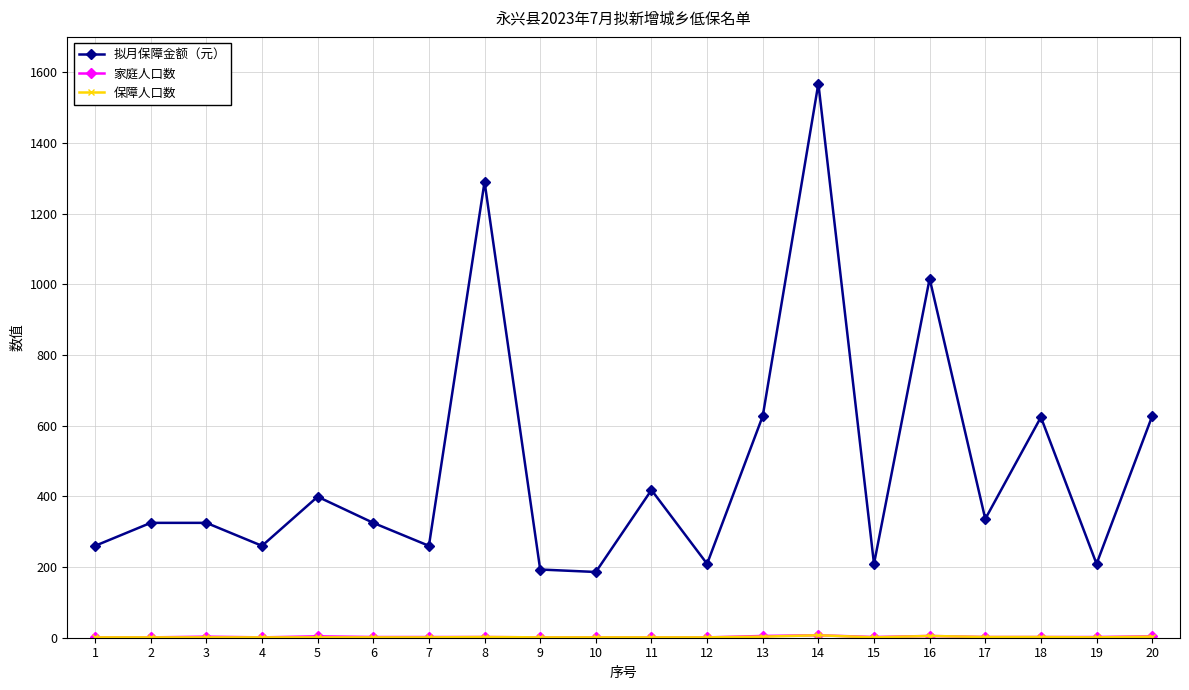

Which series has the widest spread of values?

拟月保障金额（元）